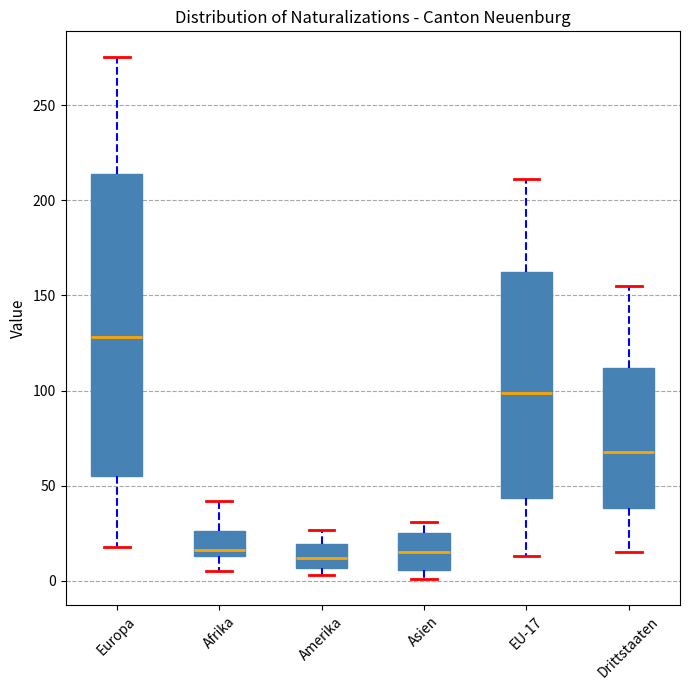

Comparing the boxes themselves (not the whiskers), which one is the tallest?

Europa